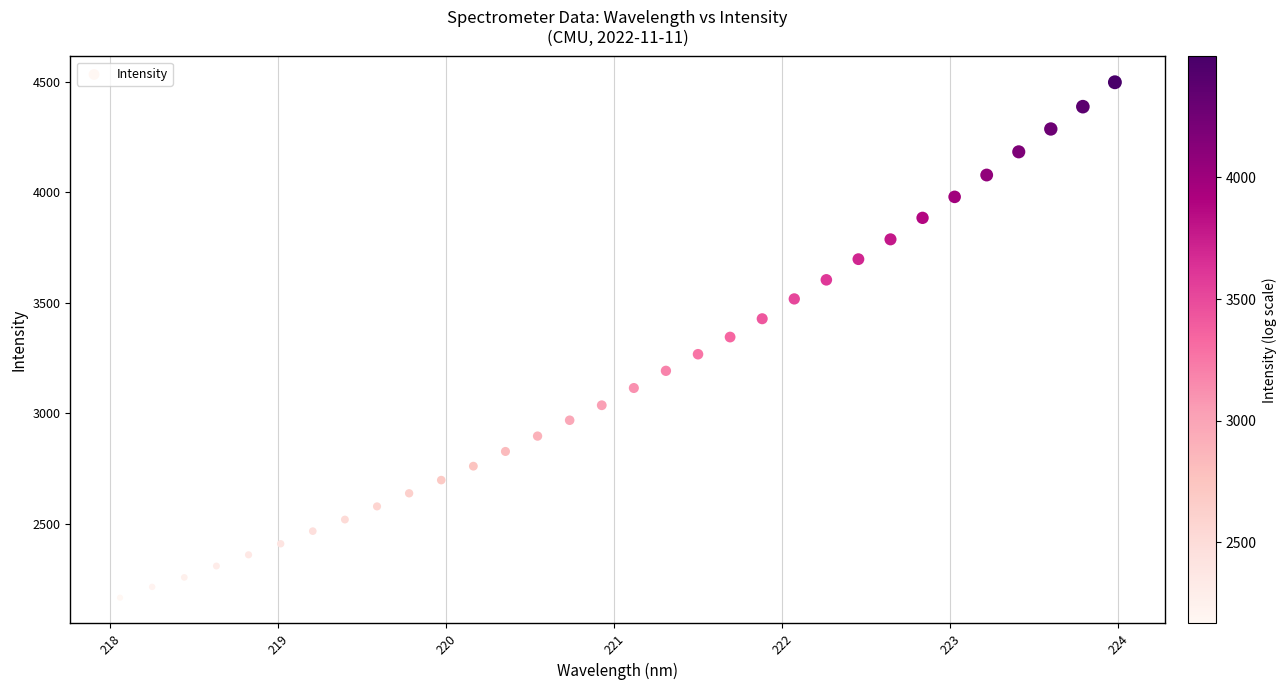

What is the range of X values (max minus min)?

5.9